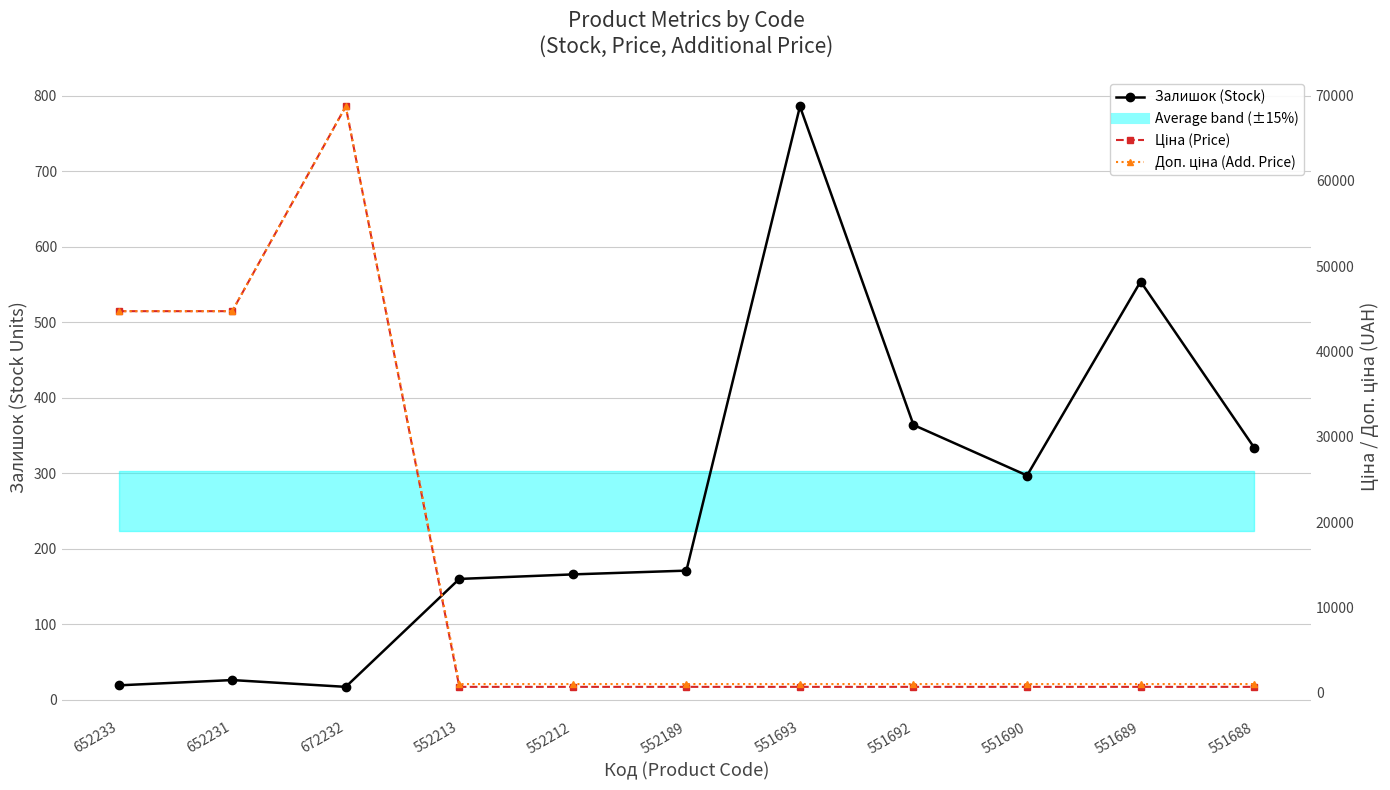

How many intersections are there between Ціна (Price) and Залишок (Stock)?

2